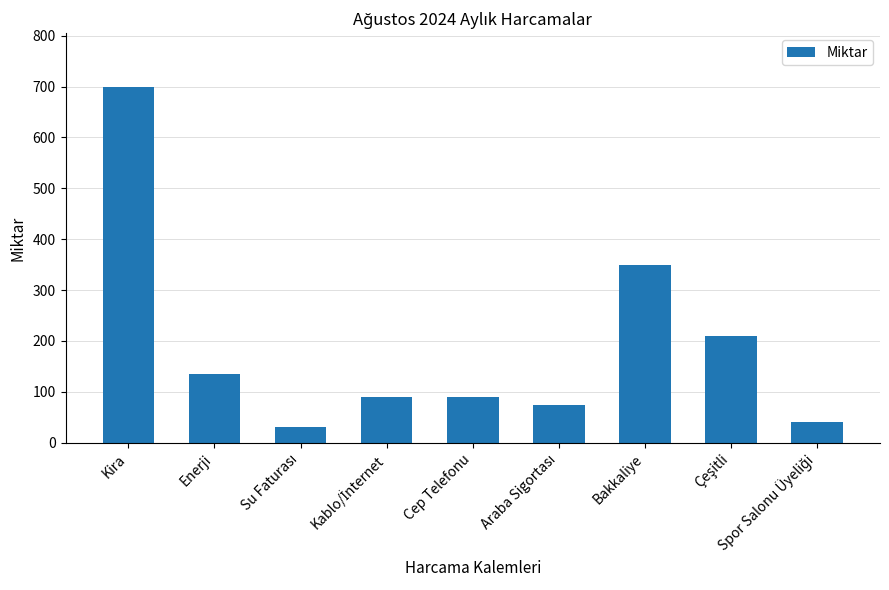

Count the number of categories in the chart.

9